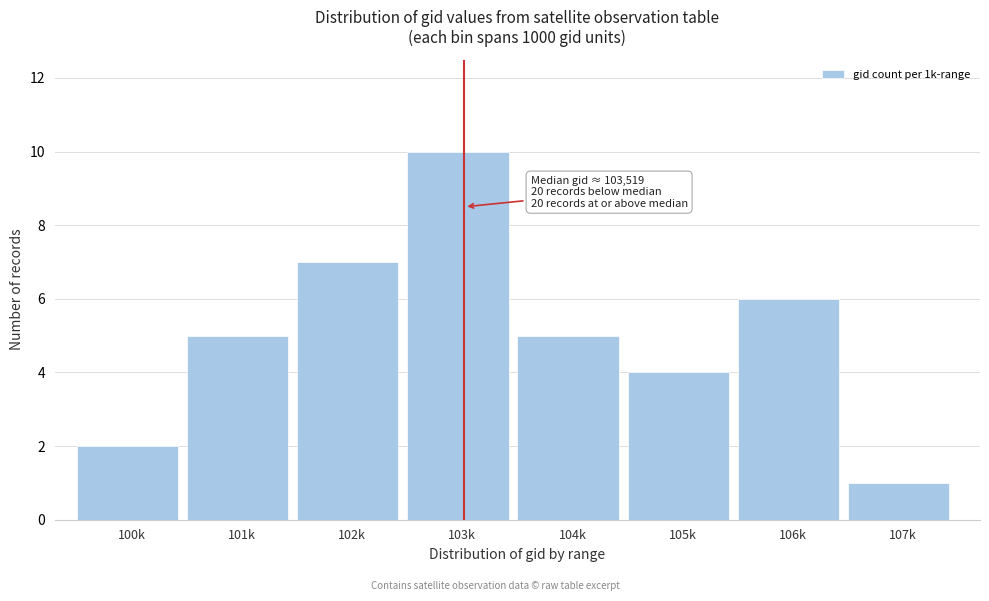

Reading left to right, extract all data points from this chart.

100k=2	101k=5	102k=7	103k=10	104k=5	105k=4	106k=6	107k=1